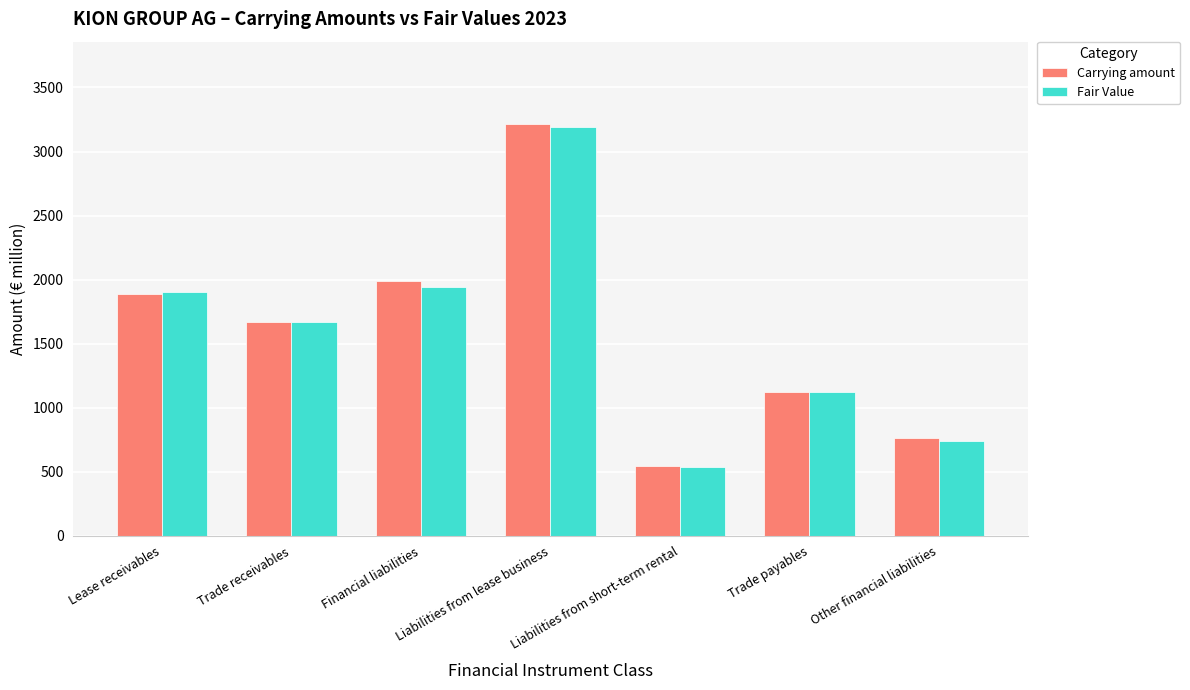

The Carrying amount series shows 544.2 at Liabilities from short-term rental. True or false?

True